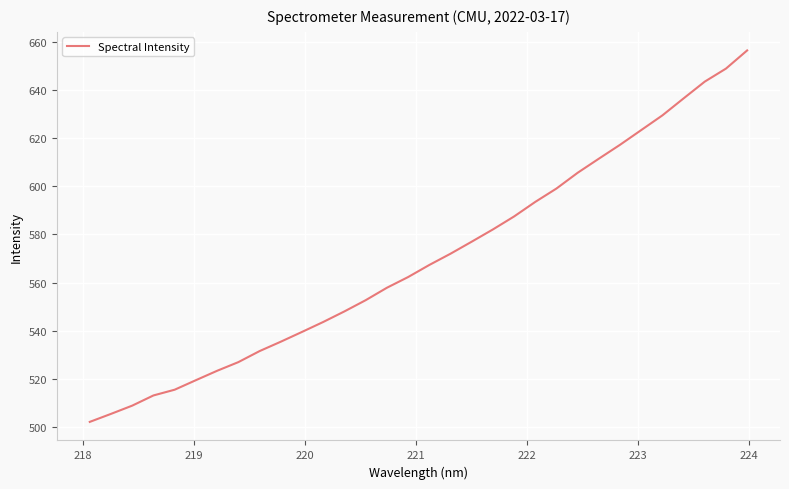

What is the difference between the maximum and minimum values?

154.2